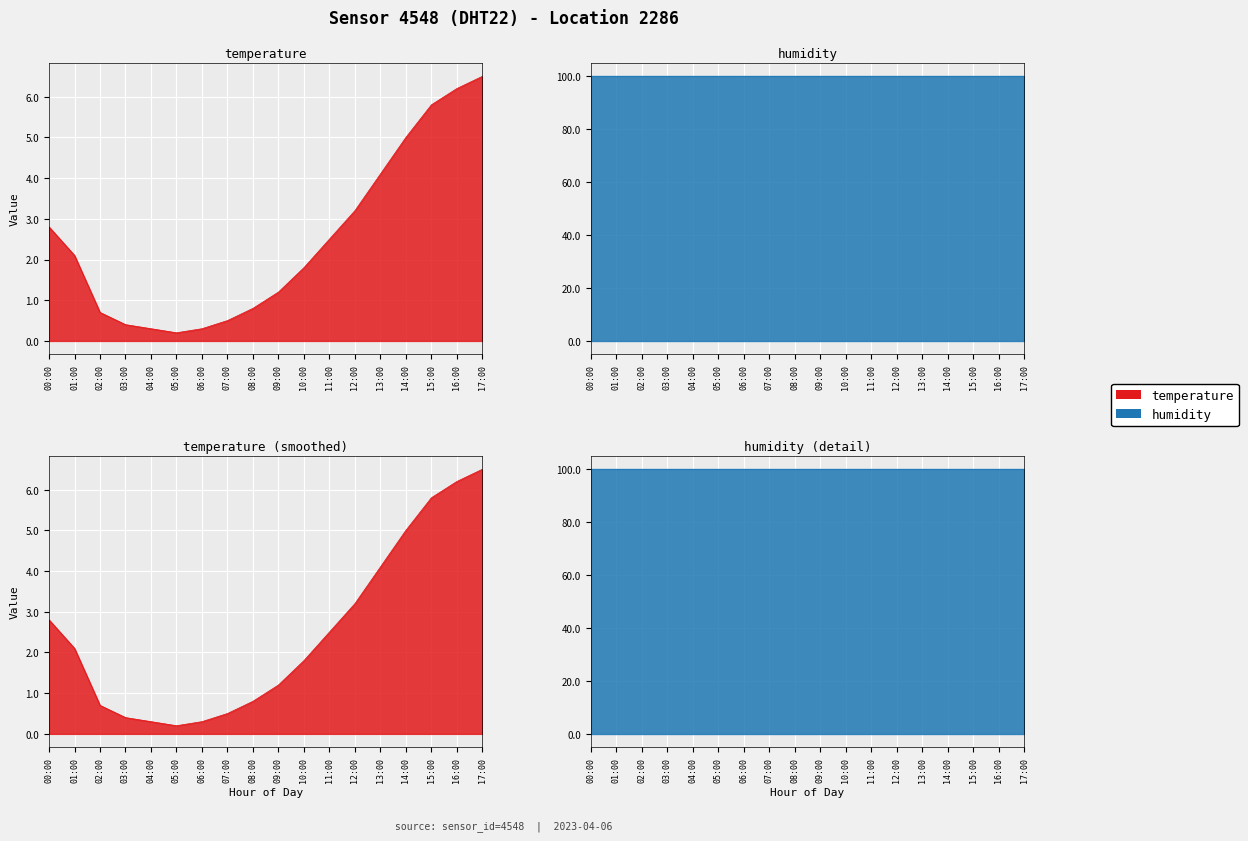

Count the number of values greater than 2.

9